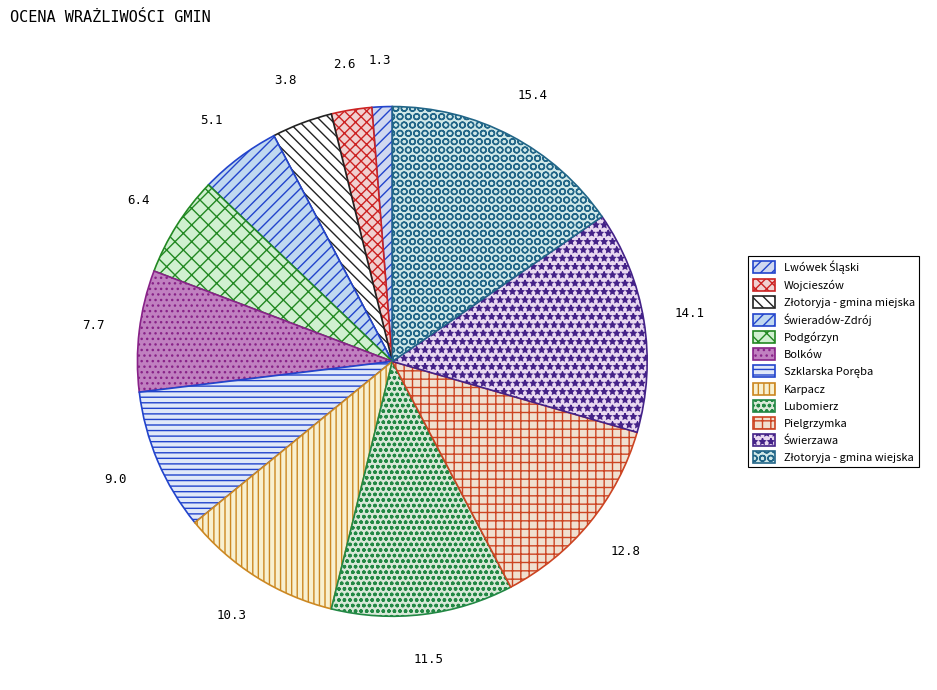

Count the number of slices in the pie.

12